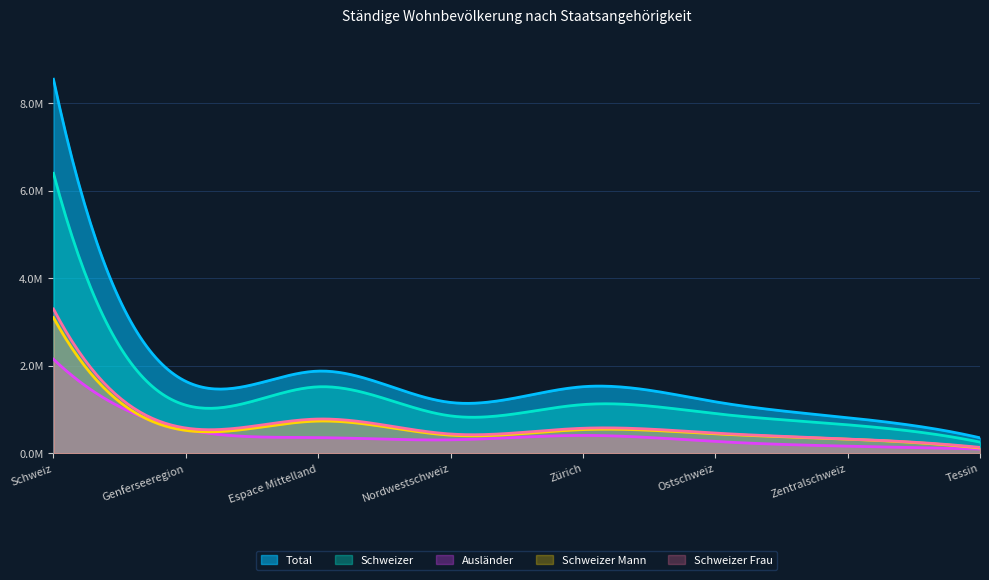

How many lines are shown in the chart?

5